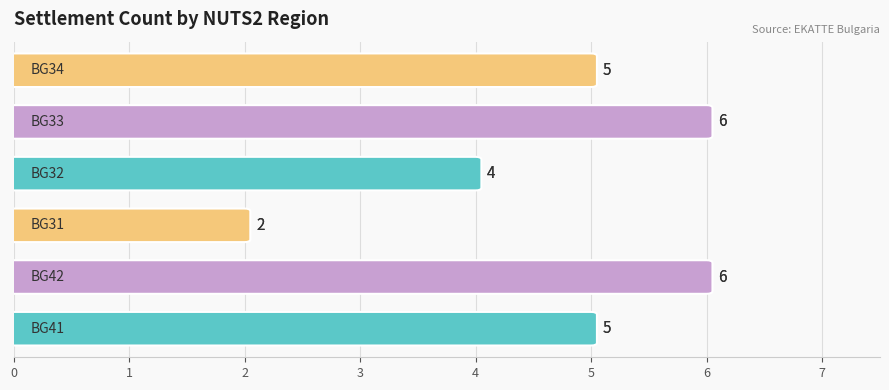

What is the label of the 6th bar from the right?

BG41